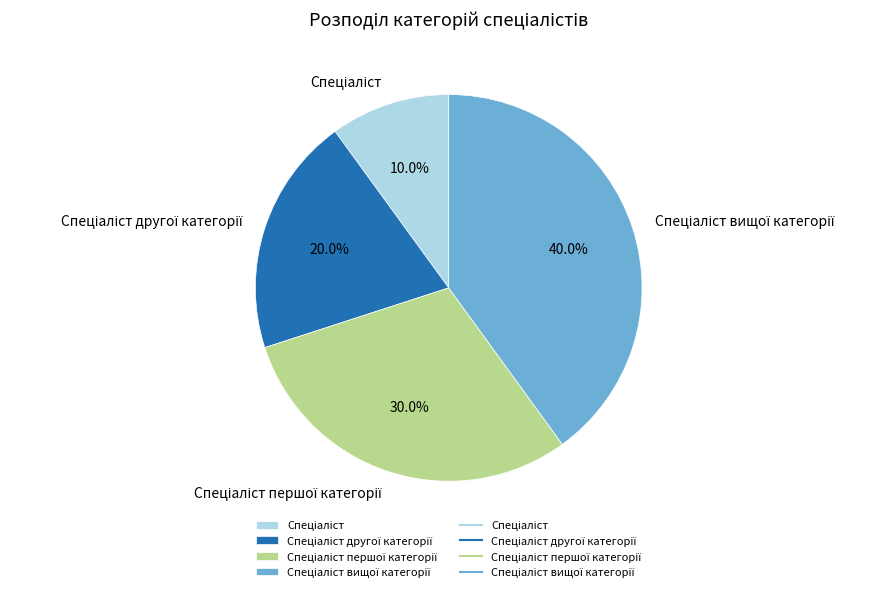

Is there any slice that represents more than half of the pie?

No